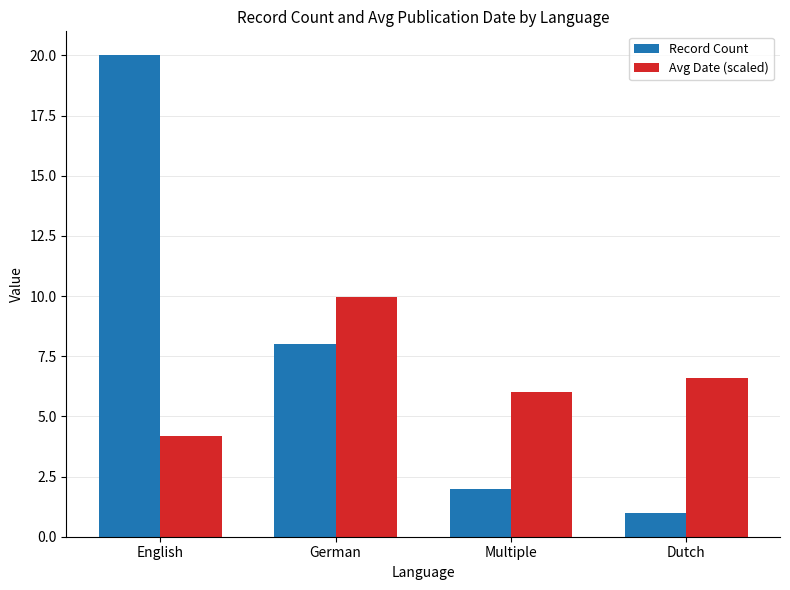

How many series are shown in this chart?

2